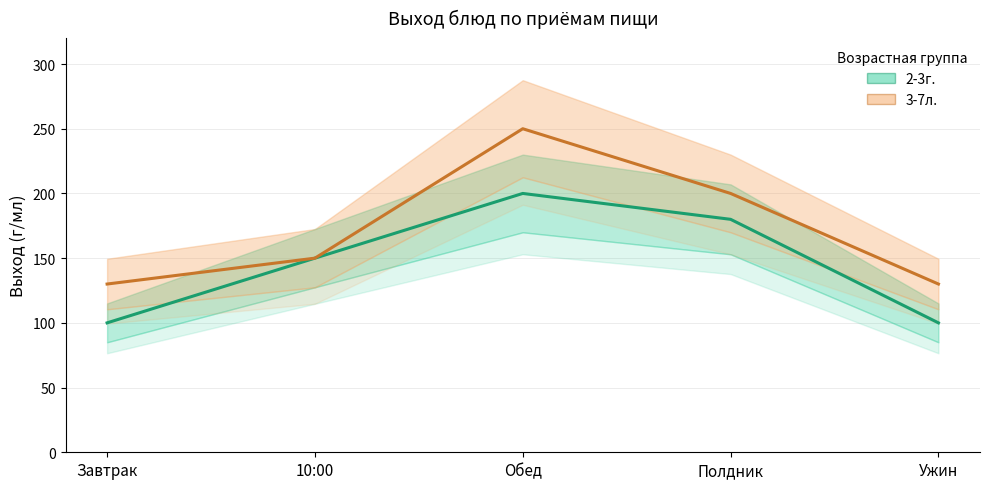

Which has a higher value, Обед or Завтрак?

Обед